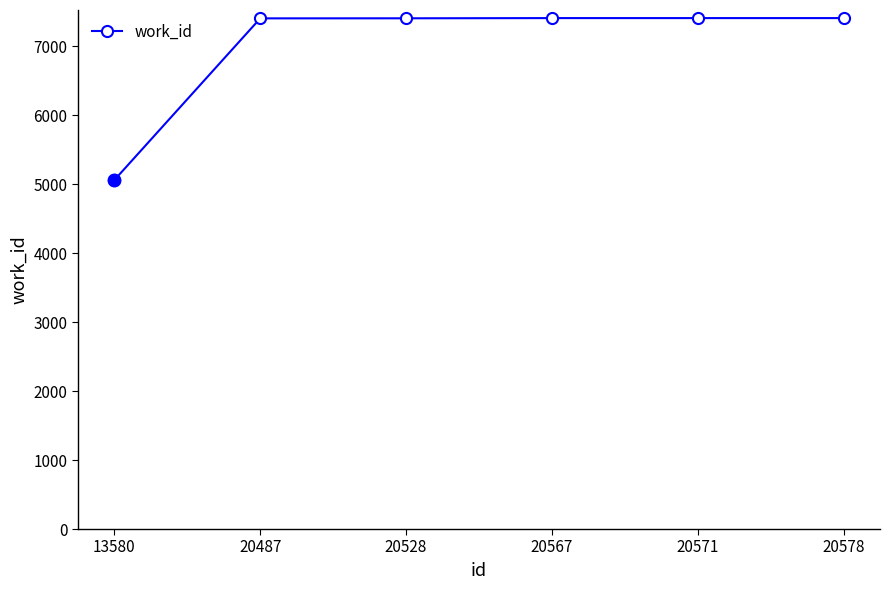

Which label corresponds to the smallest value in the chart?

13580